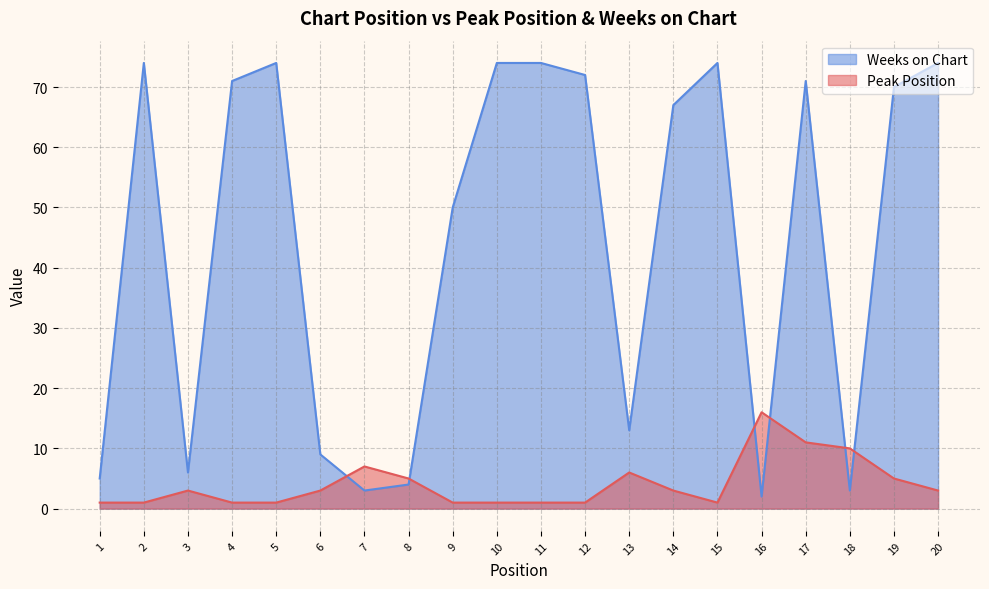

Reading left to right, list all the values displayed in this chart.

Peak Position: 1	1	3	1	1	3	7	5	1	1	1	1	6	3	1	16	11	10	5	3
Weeks on Chart: 5	74	6	71	74	9	3	4	50	74	74	72	13	67	74	2	71	3	70	74